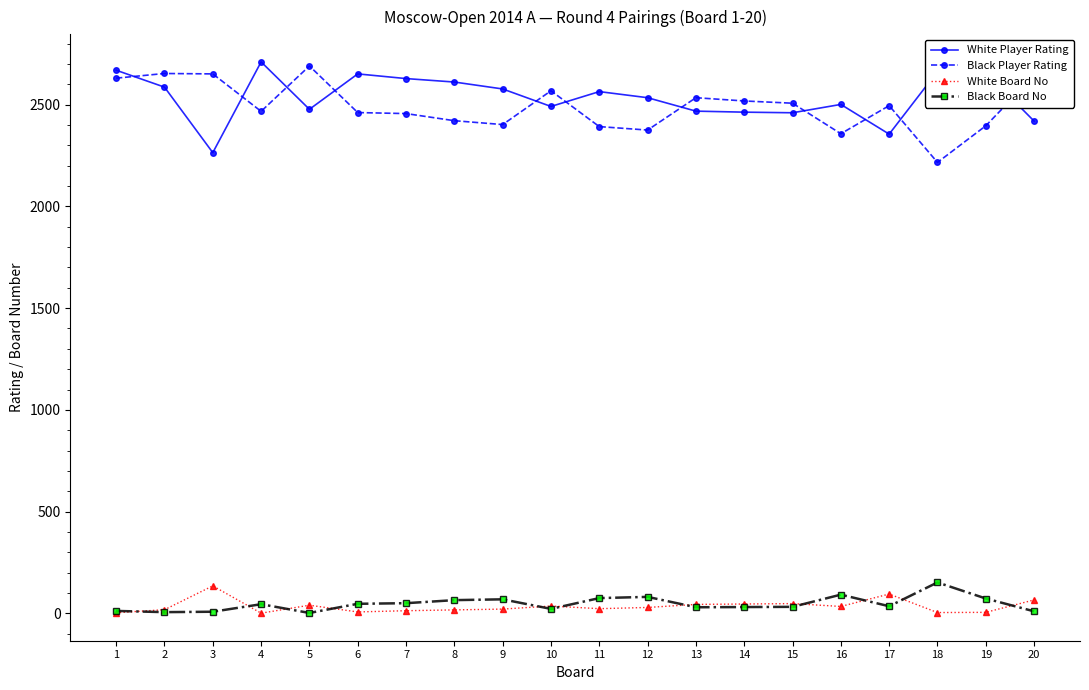

At which category does White Board No reach its first local peak?

3